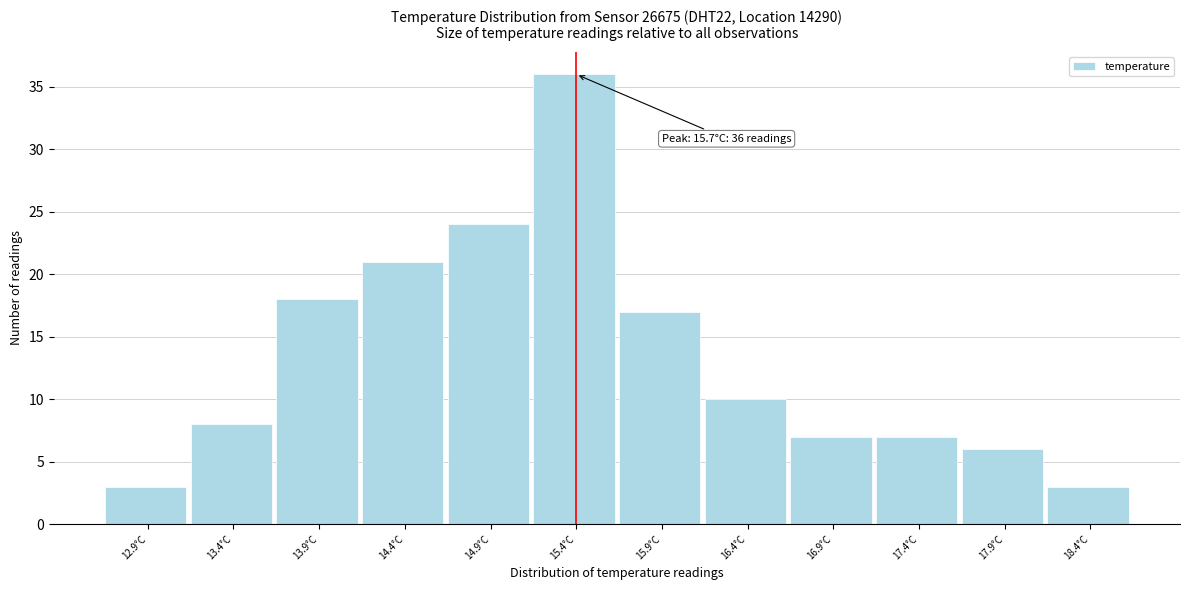

Reading left to right, list all the values displayed in this chart.

12.9°C=3	13.4°C=8	13.9°C=18	14.4°C=21	14.9°C=24	15.4°C=36	15.9°C=17	16.4°C=10	16.9°C=7	17.4°C=7	17.9°C=6	18.4°C=3